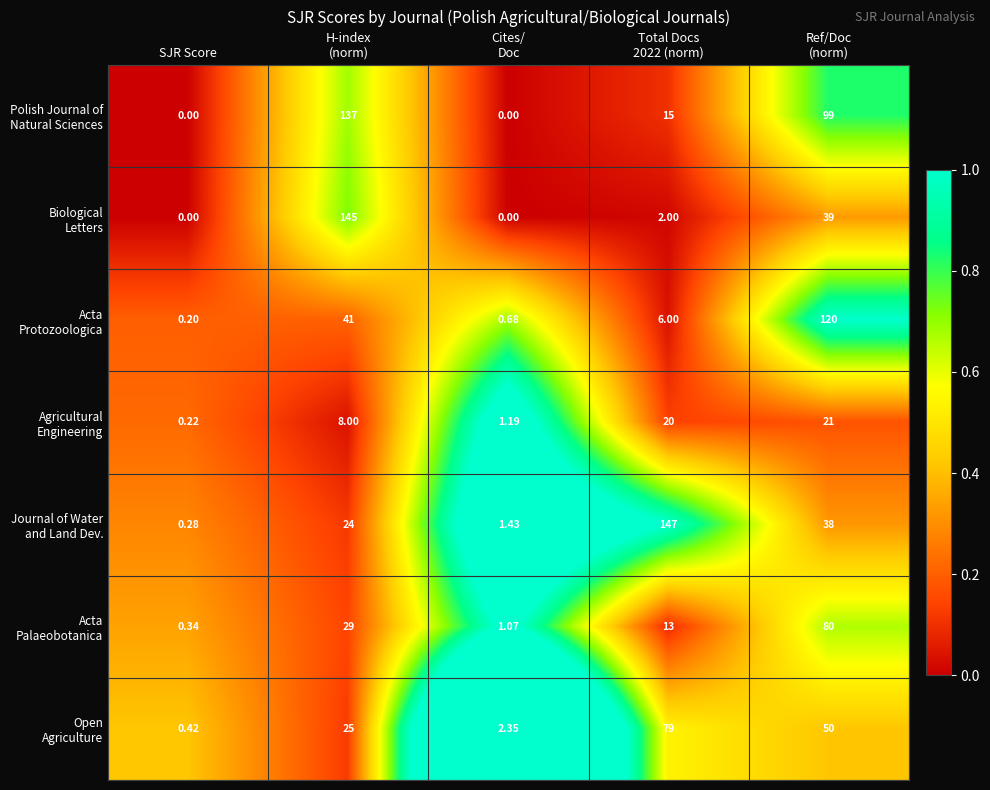

How many data points does each series have?

5